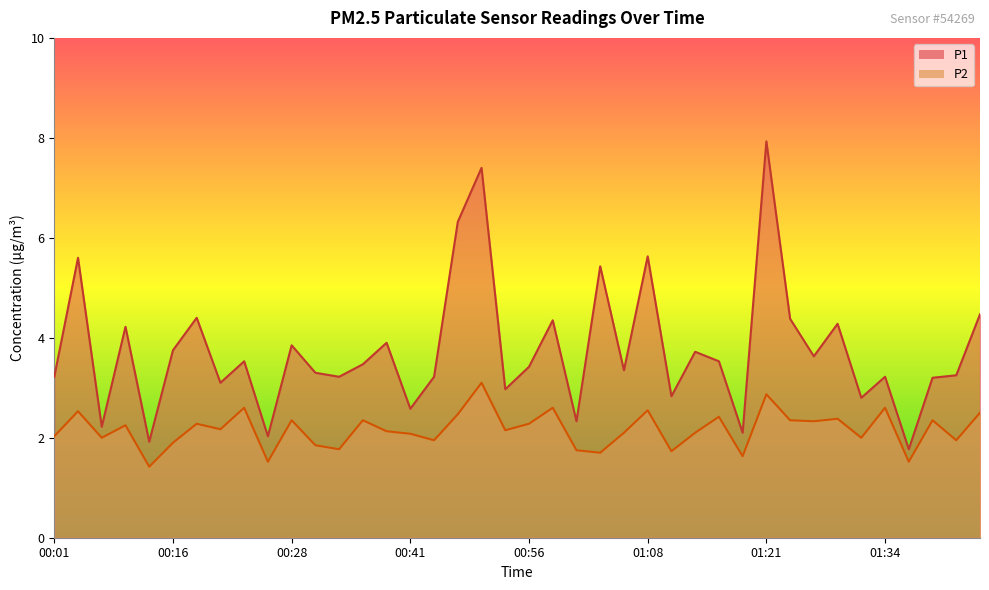

What is the label of the 9th point from the left?

00:23